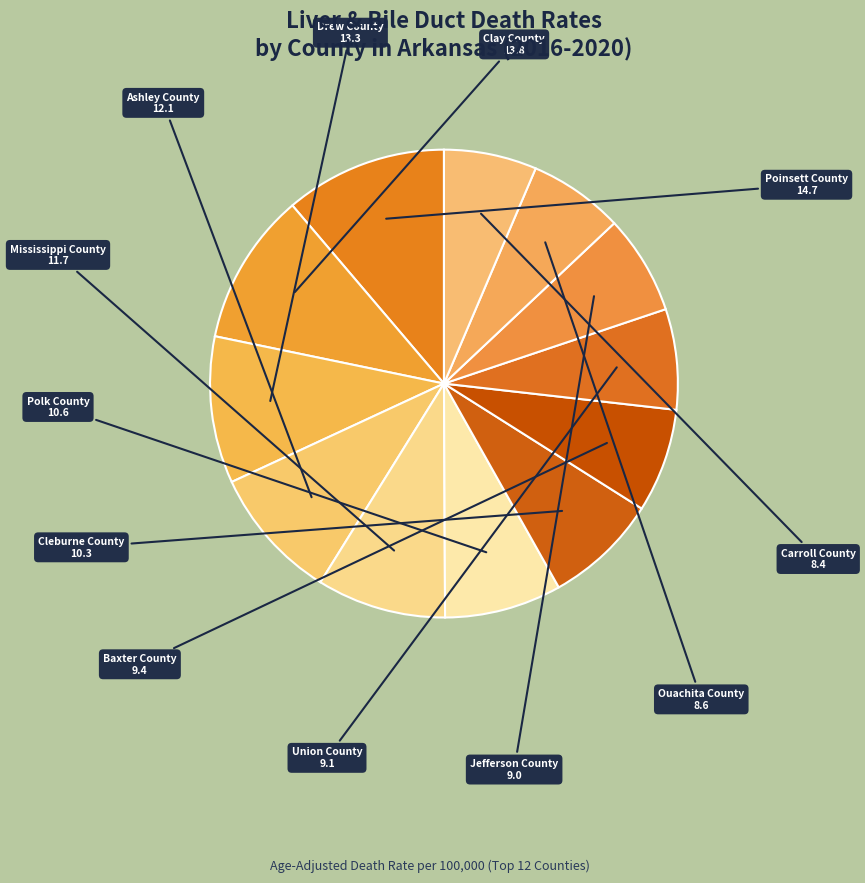

The Mississippi County slice represents 9% of the pie. True or false?

True